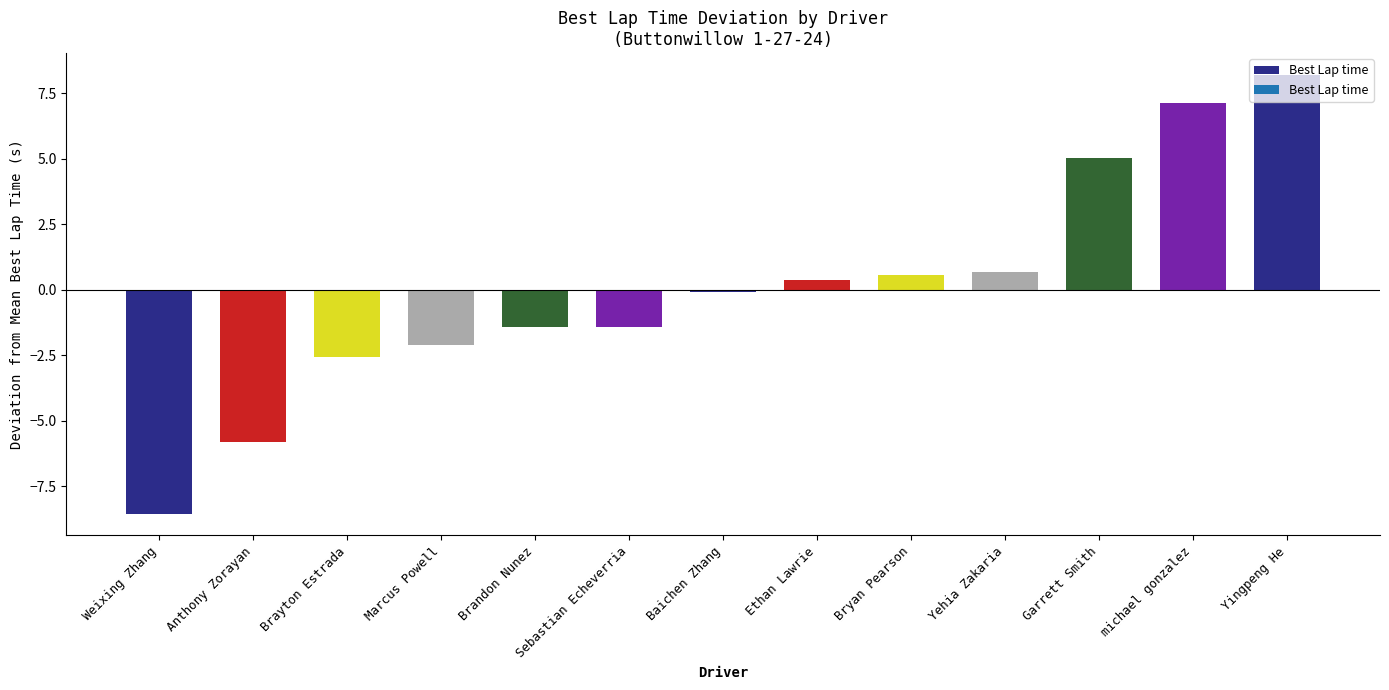

How many values are below 0?

7